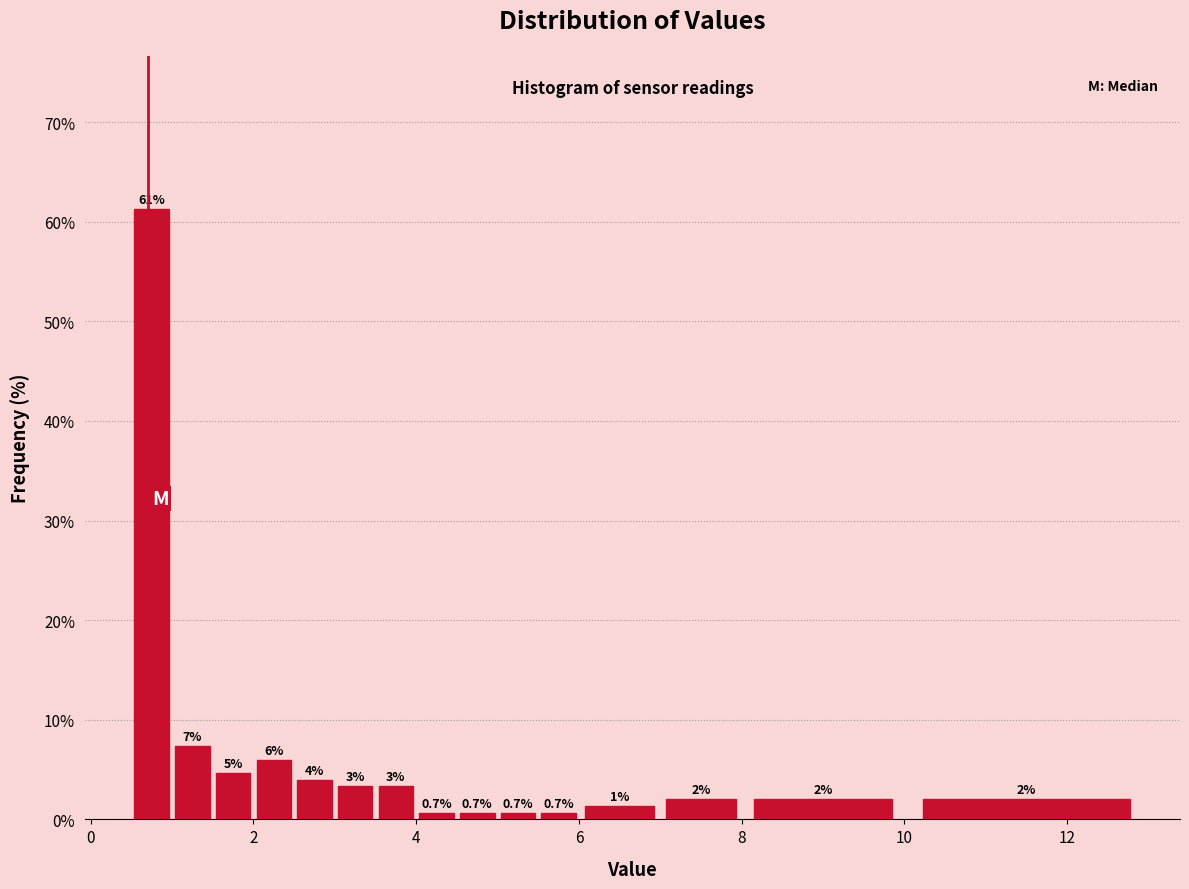

Around what value on the x-axis is the tallest bar? Give the approximate position of its centre, as read against the axis.

0.8